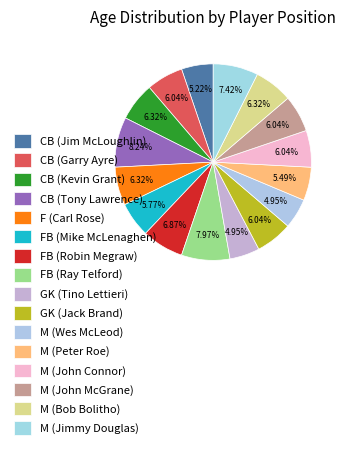

How many slices are in this pie chart?

16